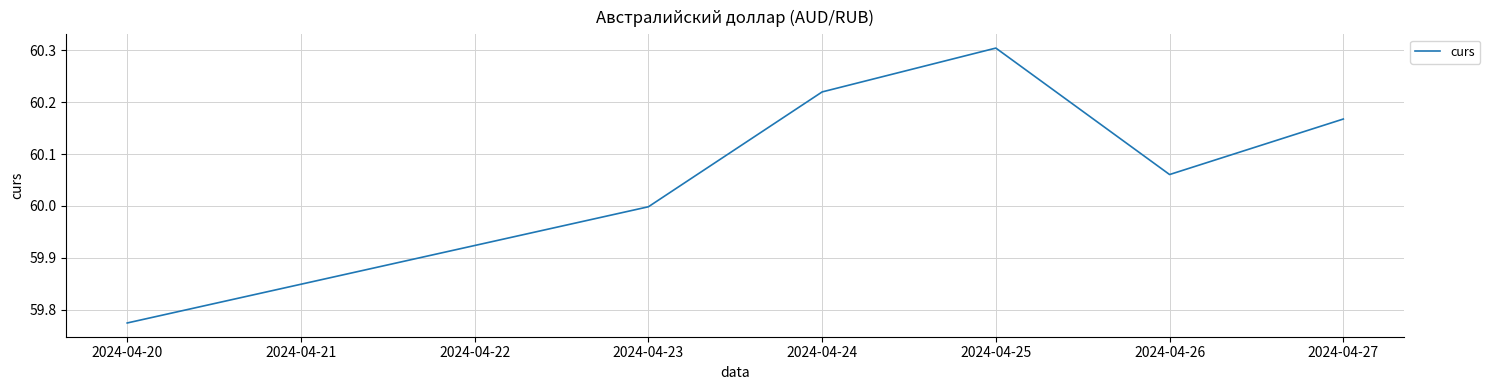

Where is the first local minimum?

2024-04-26